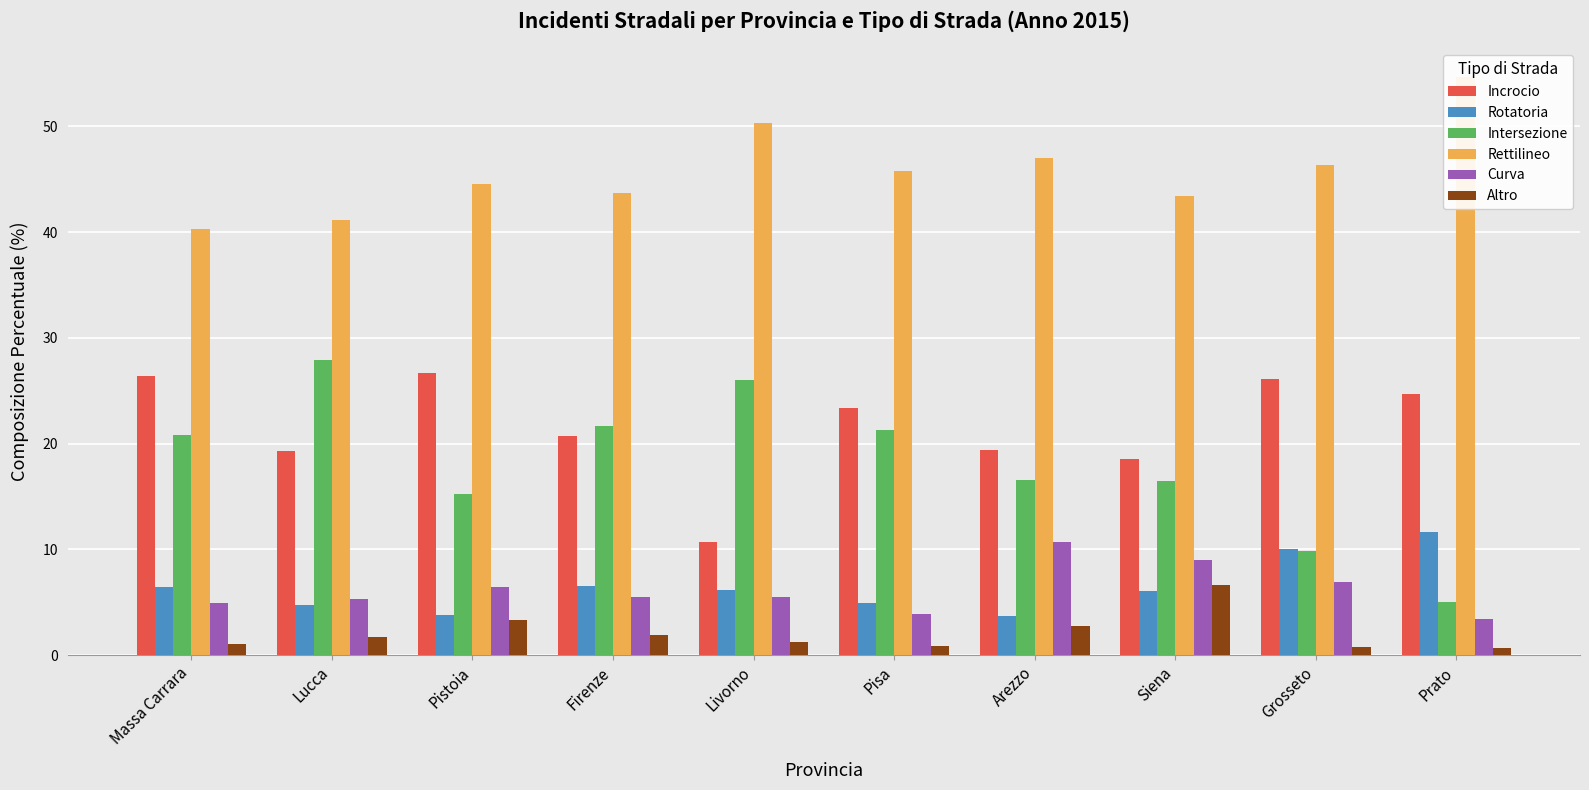

What value does the Altro series have at Massa Carrara?

1.1